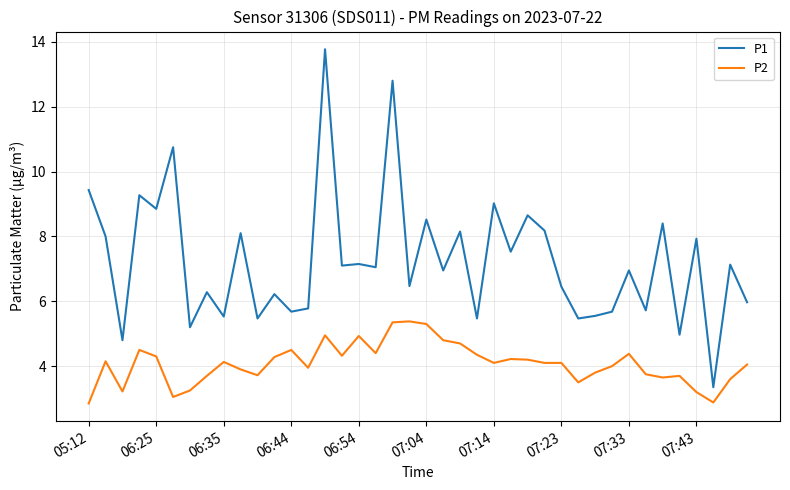

List the series in order of their overall mean, lowest first.

P2, P1